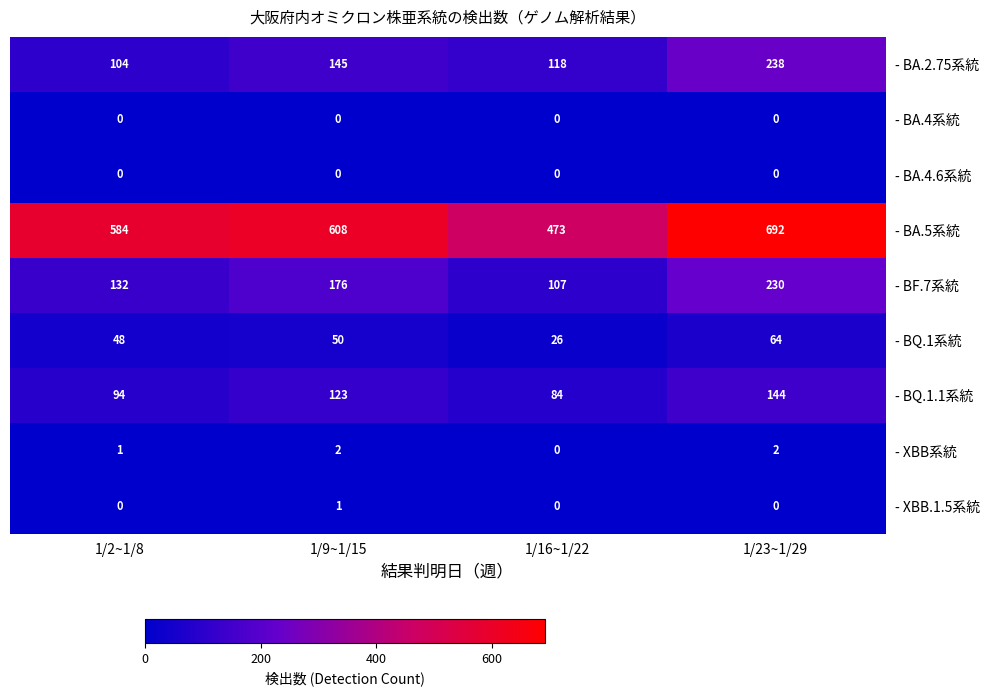

How many data points does each series have?

4